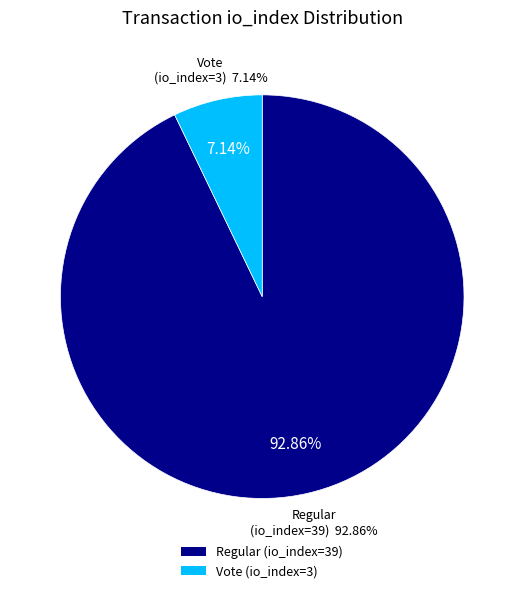

What is the change in value from Regular (io_index=39) to Vote (io_index=3)?

-36